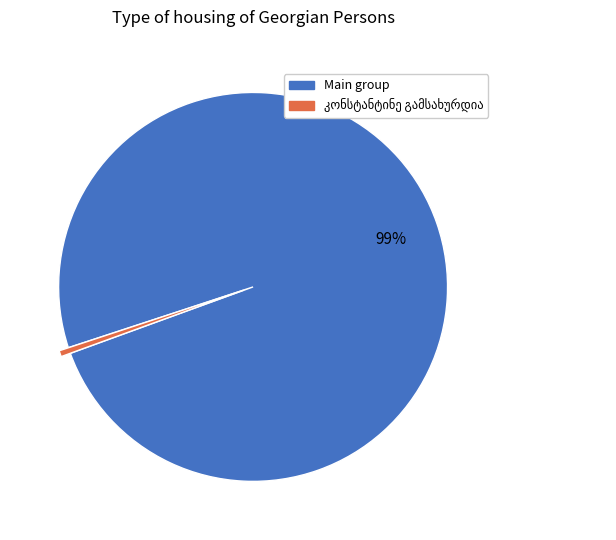

Is there any slice that represents more than half of the pie?

Yes